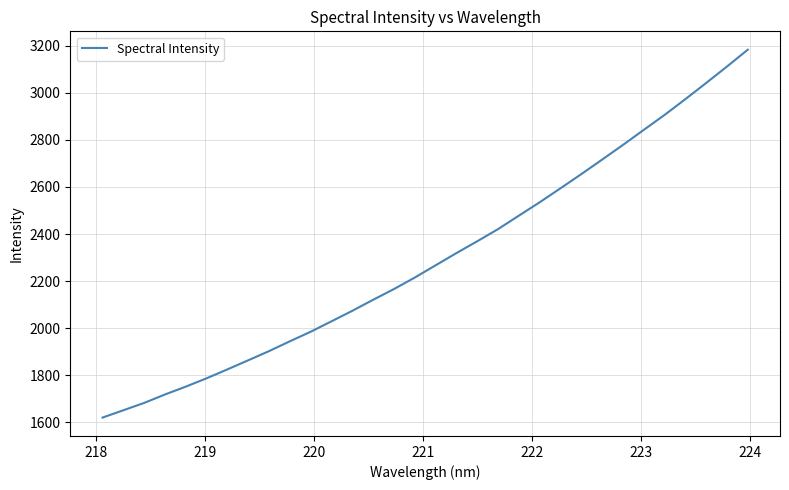

What is the greatest value displayed?

3183.0